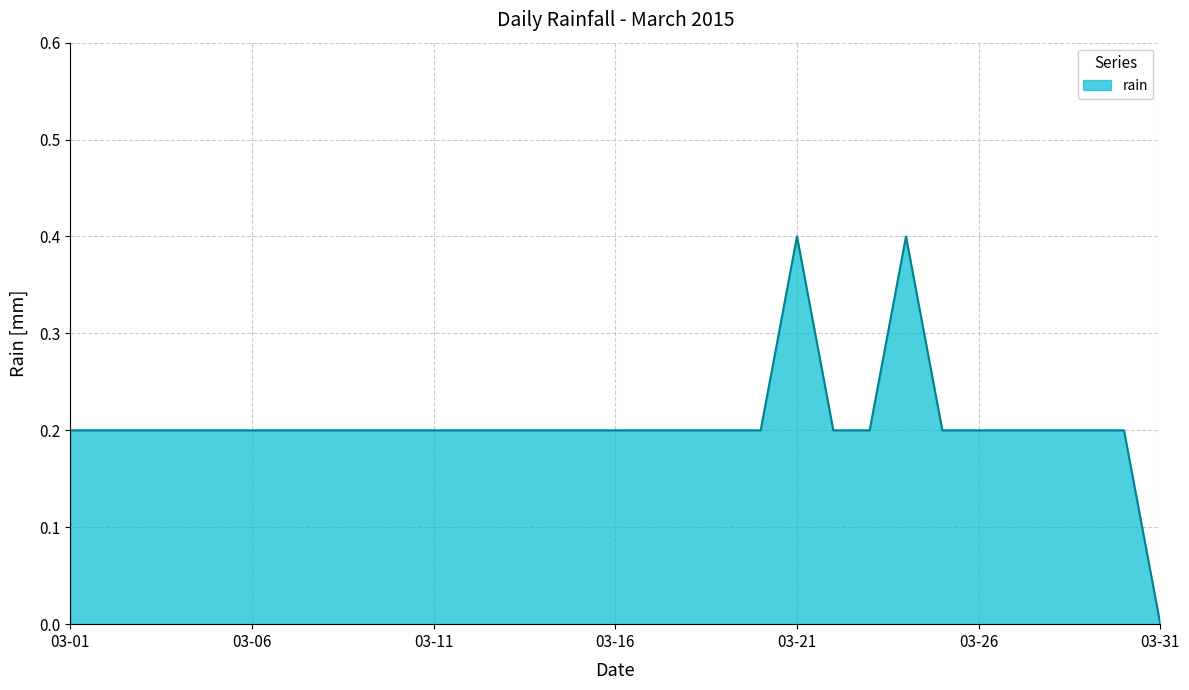

What is the greatest value displayed?

0.4